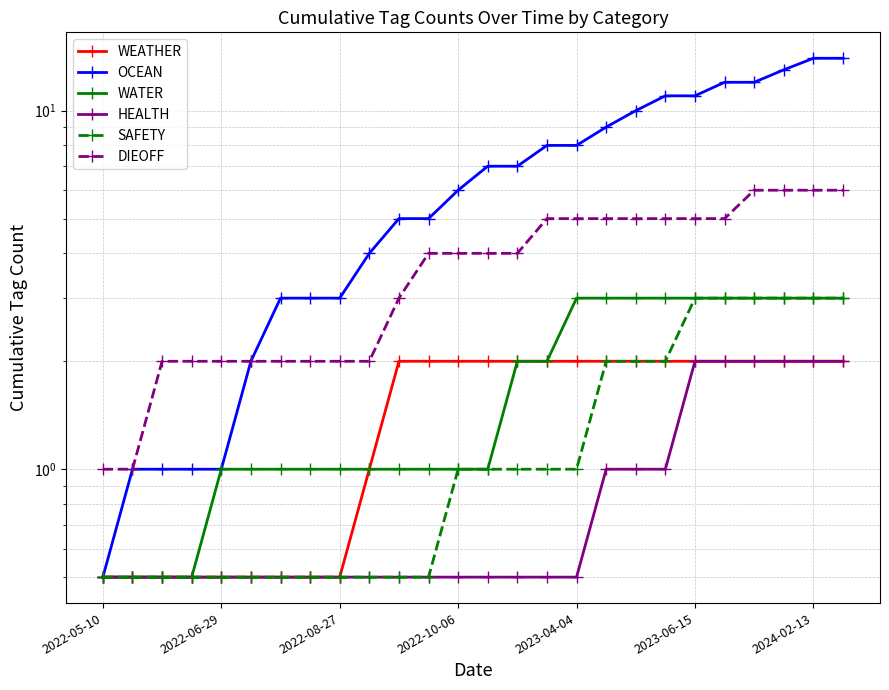

Which series has the widest spread of values?

OCEAN